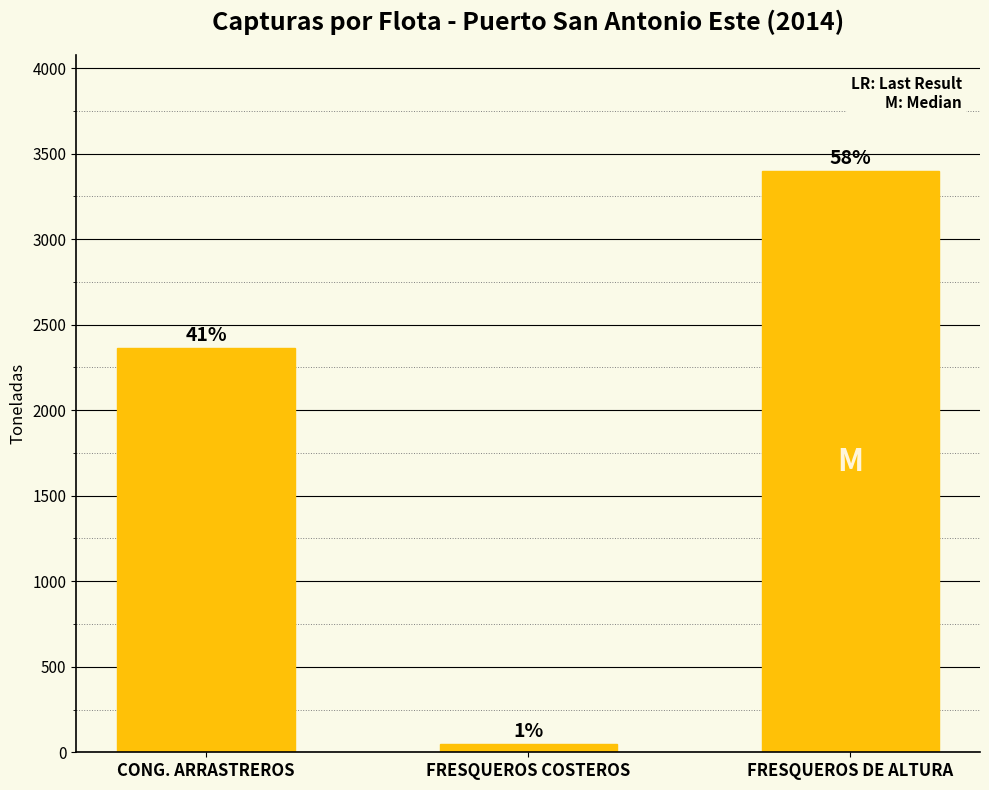

Rank the categories by value from highest to lowest.

FRESQUEROS DE ALTURA, CONG. ARRASTREROS, FRESQUEROS COSTEROS